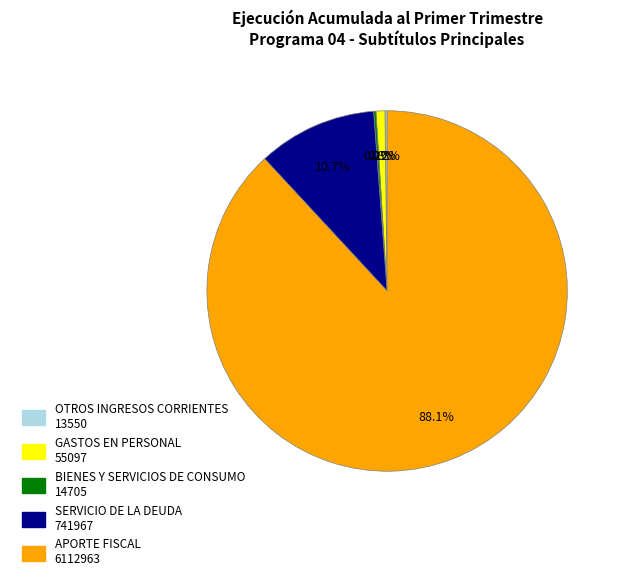

To the nearest percent, what is the difference between the largest and smallest slice percentages?

88%